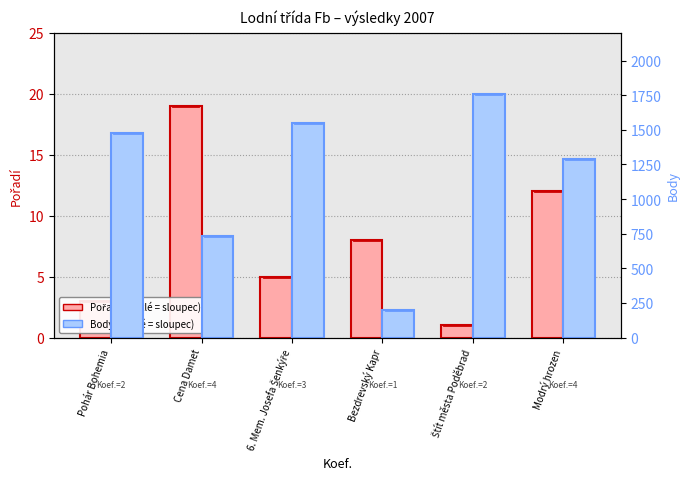

The Body series shows 2278 at 6. Mem. Josefa Šenkýře. True or false?

False